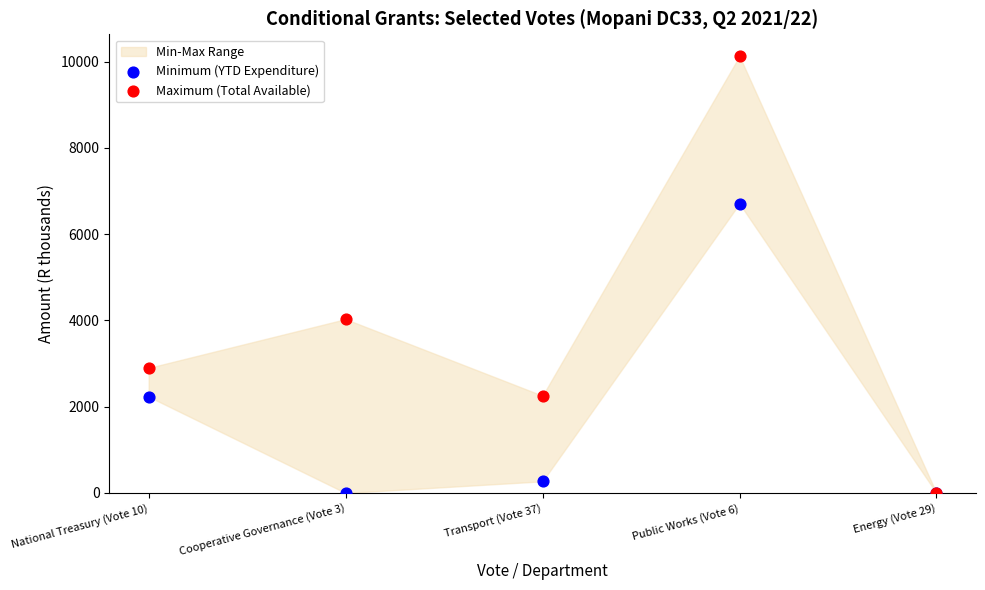

Which series has the widest spread of Y values?

Maximum (Total Available)